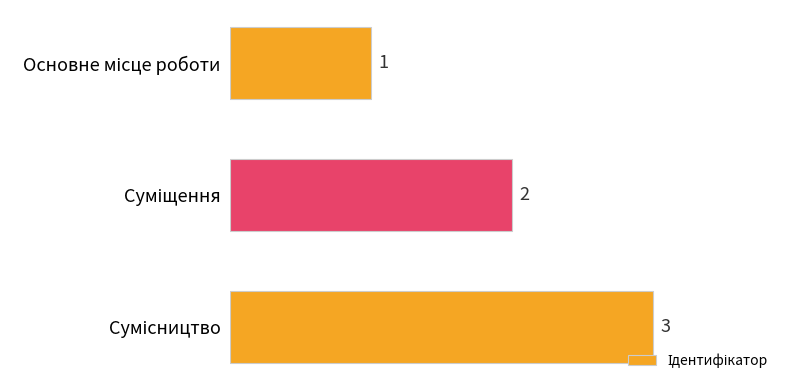

What is the sum of all values?

6